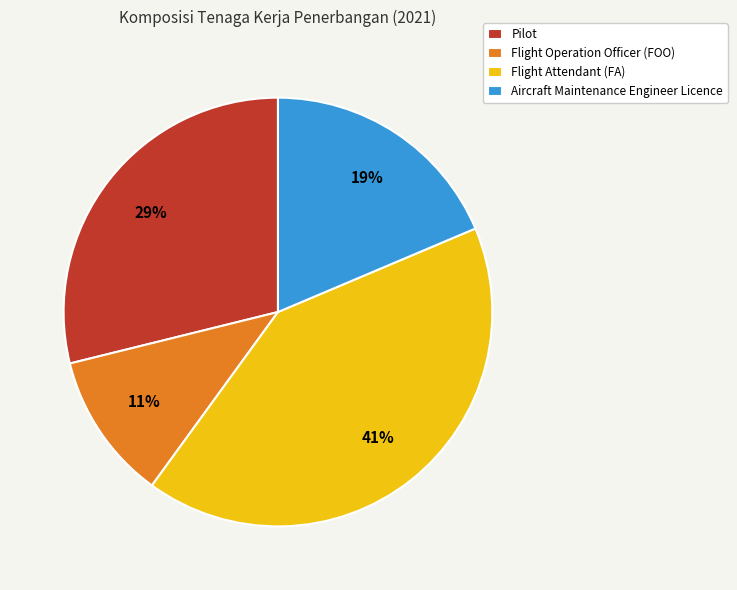

To the nearest percent, what is the average slice percentage?

25%